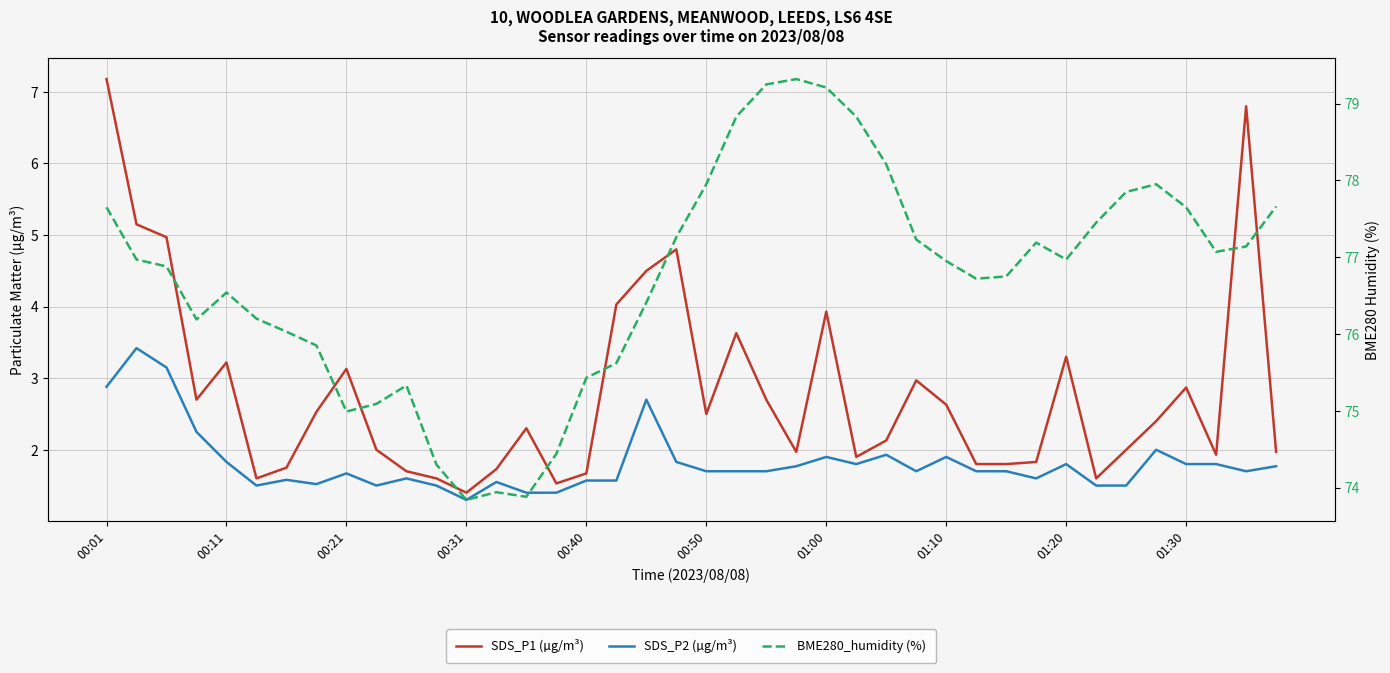

What are all the series names shown in the legend?

SDS_P1 (µg/m³), SDS_P2 (µg/m³), BME280_humidity (%)